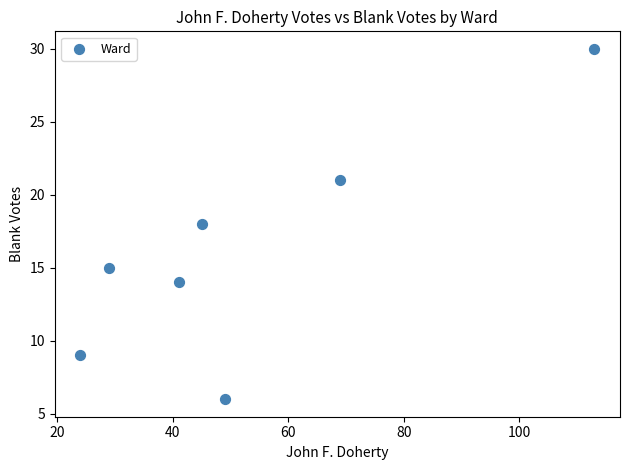

What is the average Y value?

16